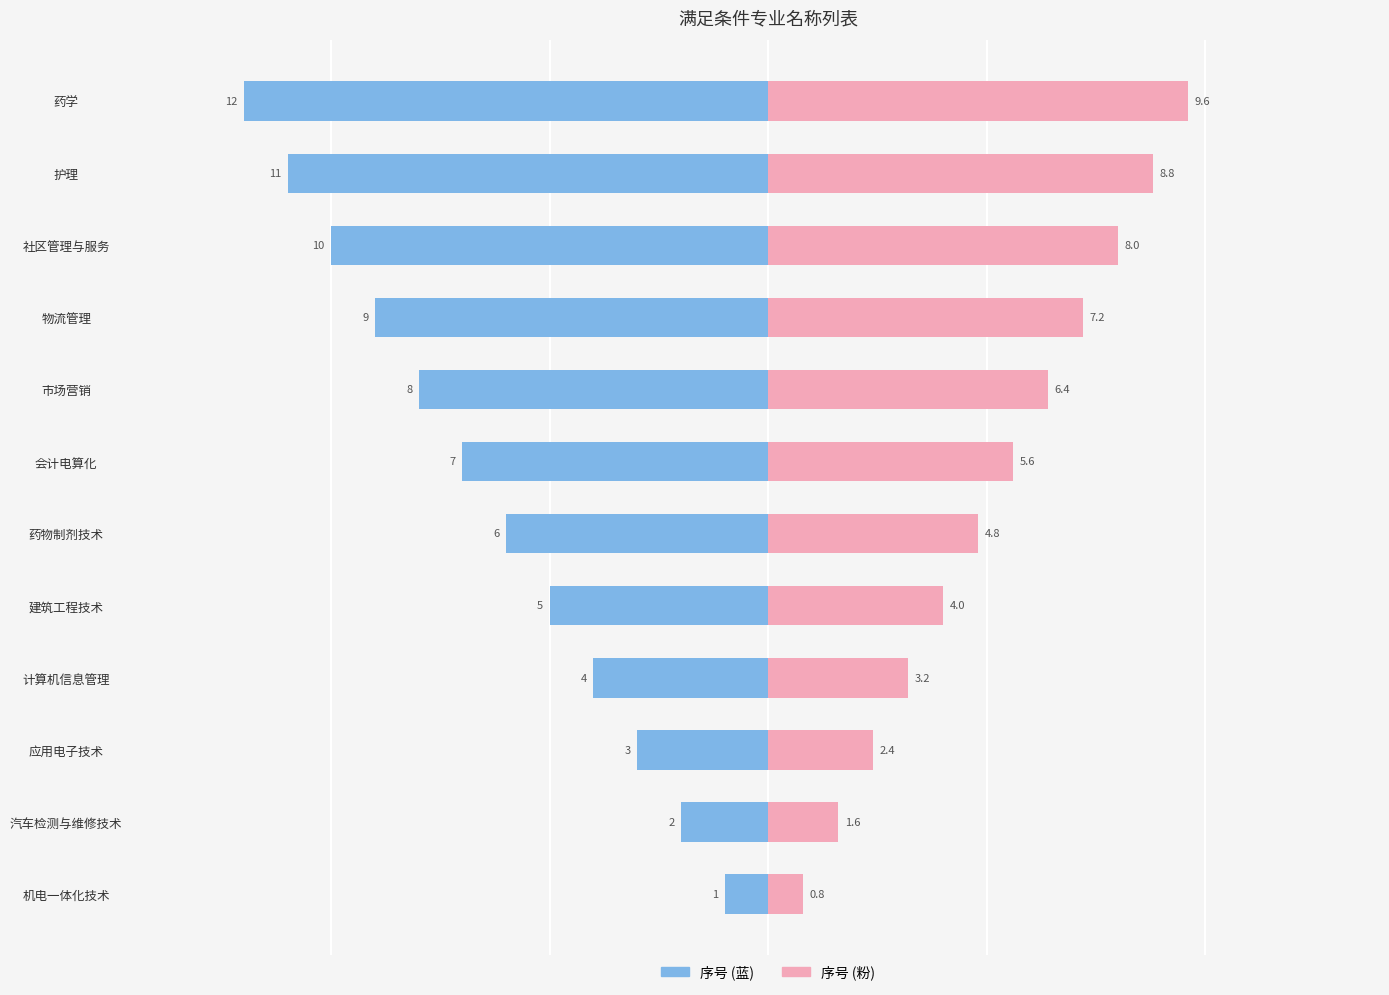

How many values in the 序号 (Left) series are below -6?

6